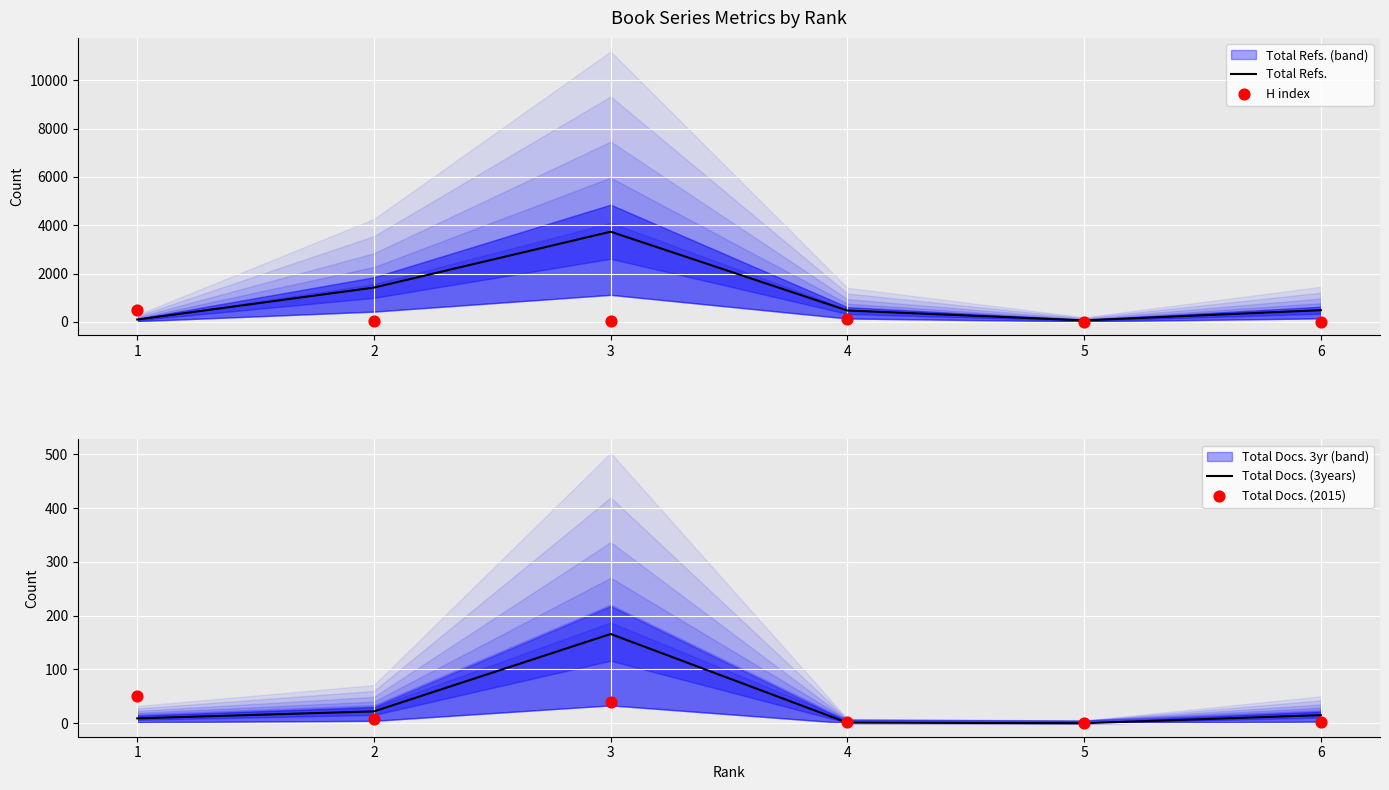

Which series contains the highest Y value?

Total Refs.